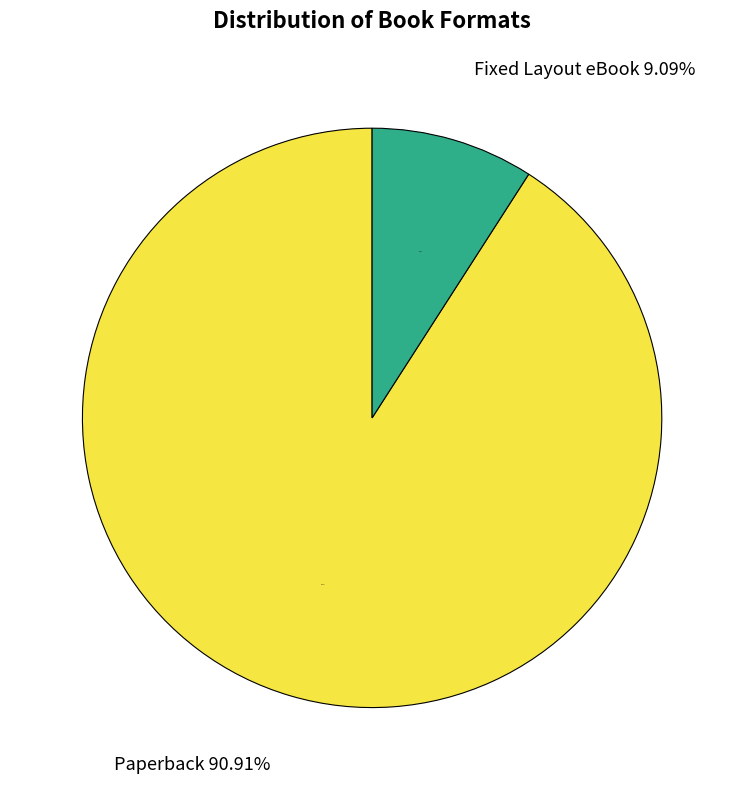

Rank the categories by value from lowest to highest.

Fixed Layout eBook, Paperback